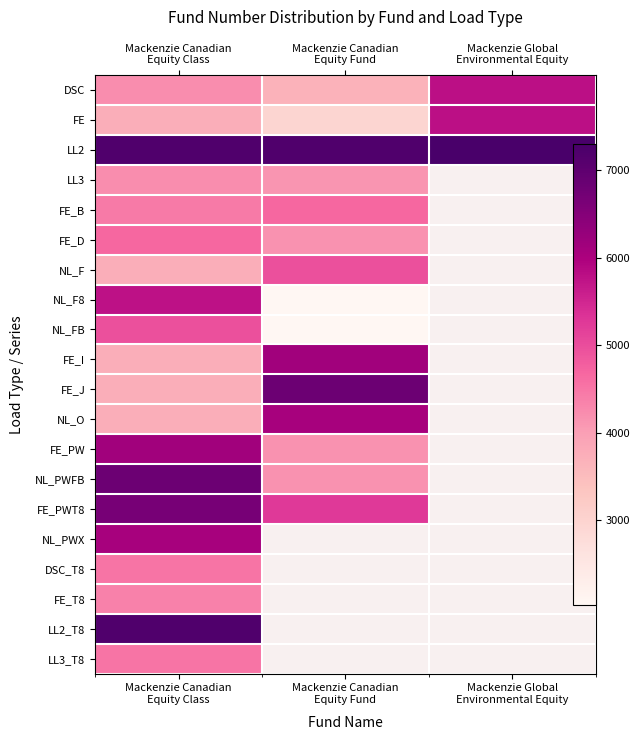

What is the sum of the FE_D values at Mackenzie Canadian Equity Fund and Mackenzie Canadian Equity Class?

8825.0